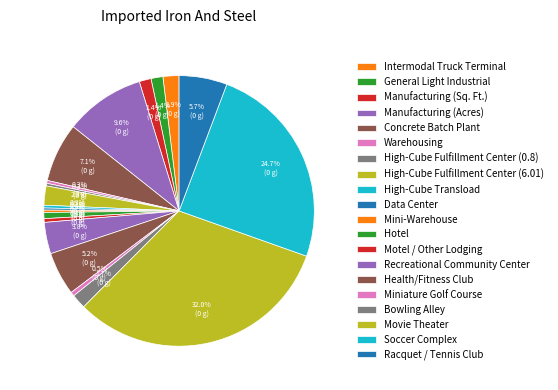

What portion of the pie excludes Soccer Complex?

75.3%